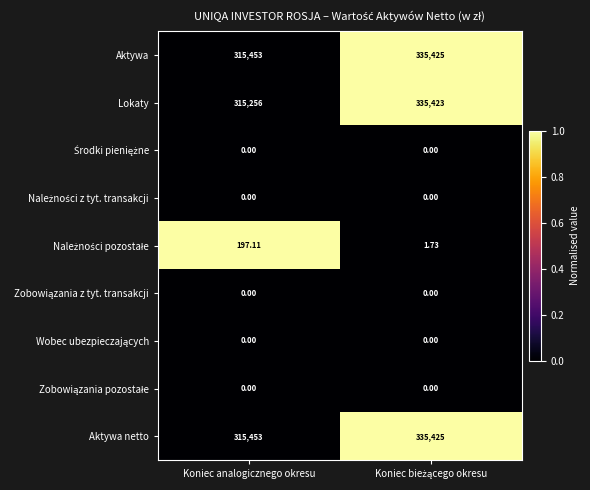

Which series has the largest range (max minus min)?

Lokaty